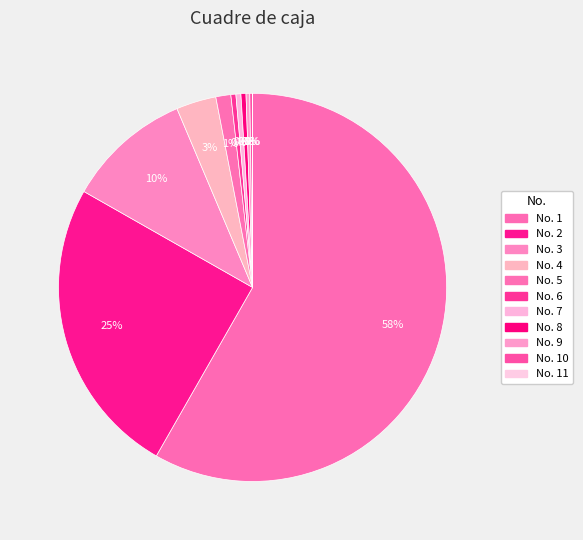

Is there any slice that represents more than half of the pie?

Yes